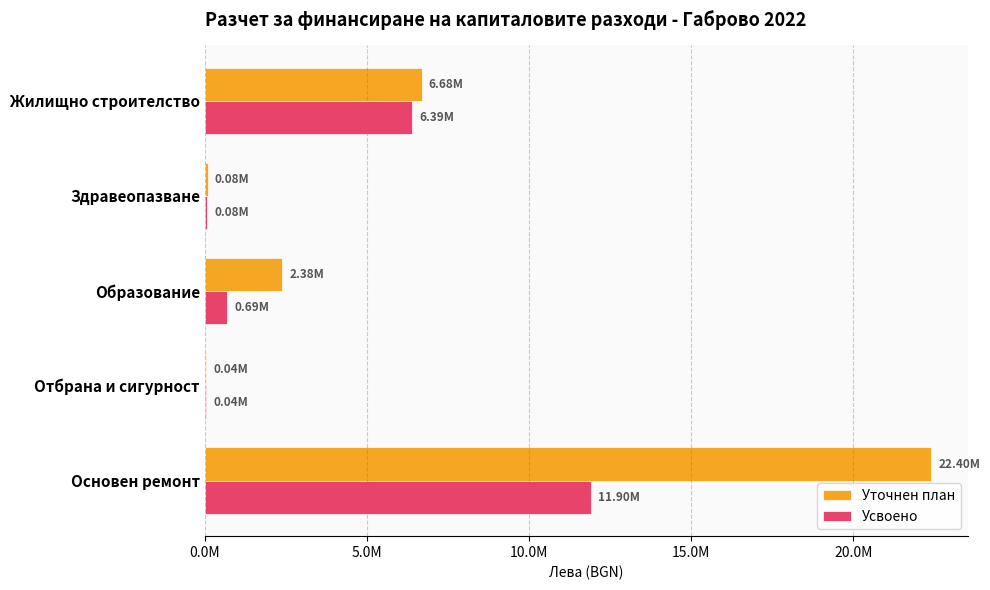

What are all the series names shown in the legend?

Уточнен план, Усвоено